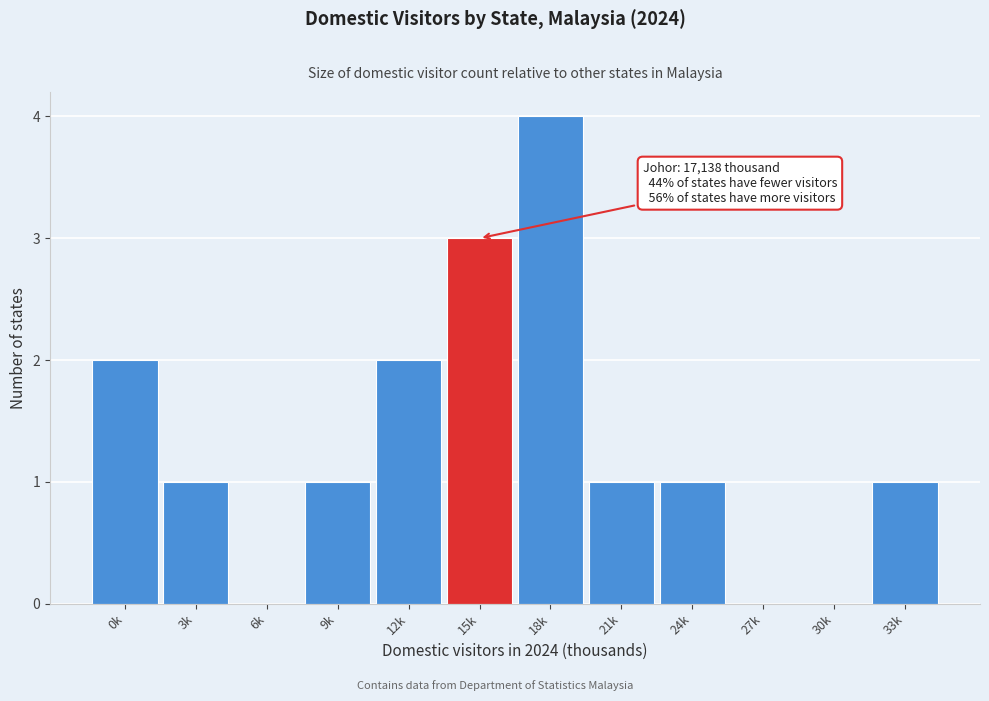

Reading left to right, what are all the values shown in this chart?

0k=2	3k=1	6k=0	9k=1	12k=2	15k=3	18k=4	21k=1	24k=1	27k=0	30k=0	33k=1